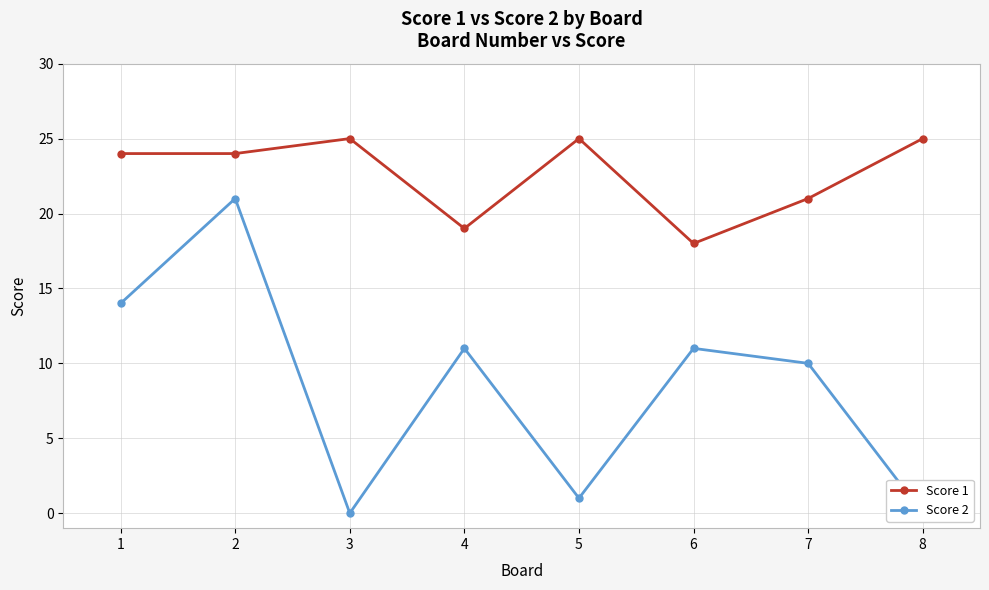

At which category does Score 1 reach its first local peak?

3